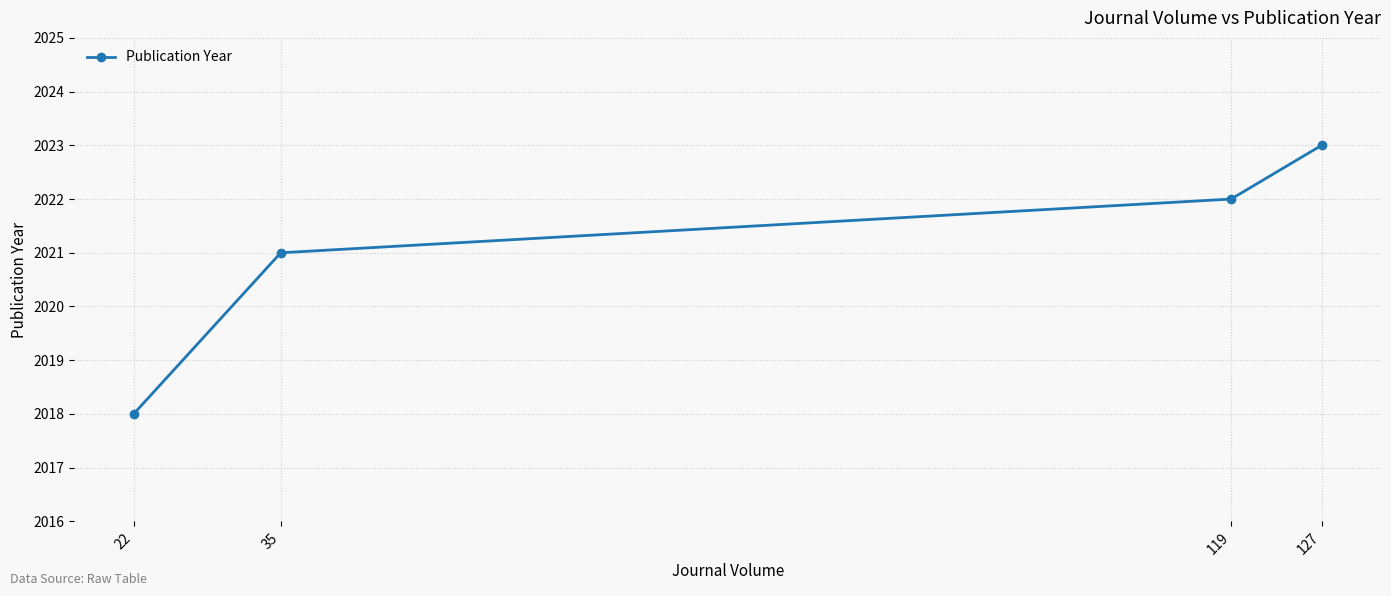

Approximately how many times larger is the value at 22 compared to 127?

1.0